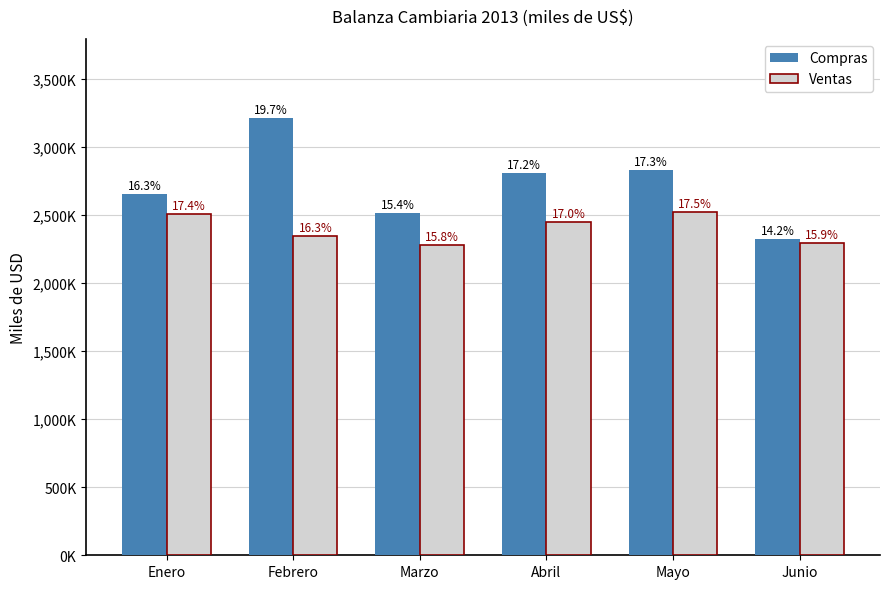

Rank the series at Enero from highest to lowest value.

Compras, Ventas